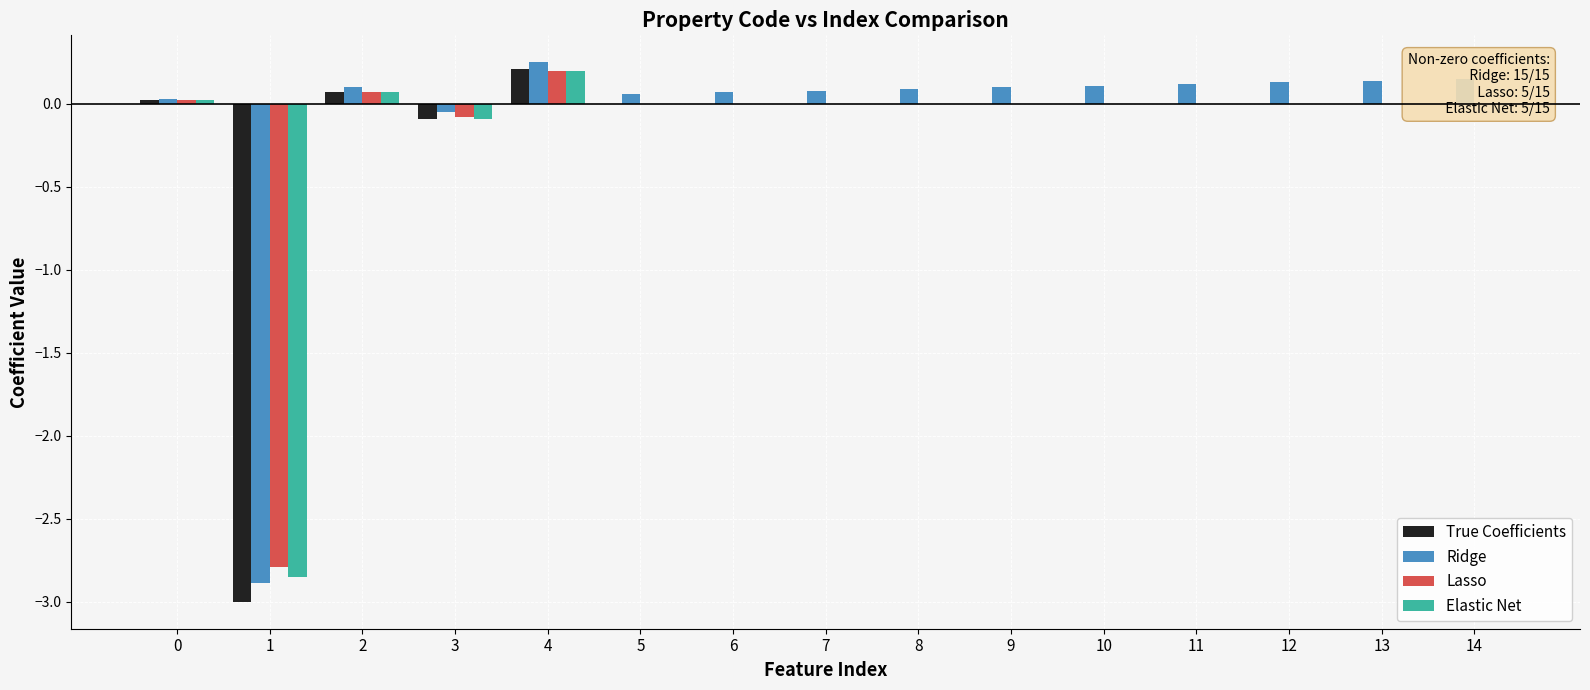

At which label is Lasso closest to -1?

3